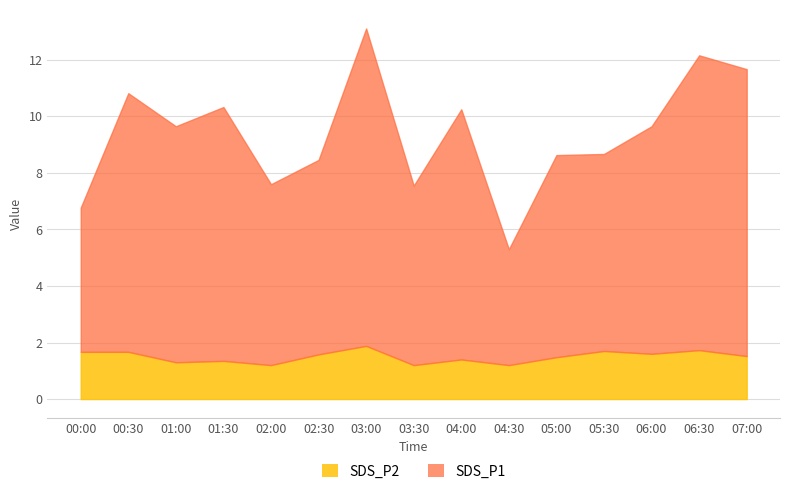

Reading left to right, extract all data points from this chart.

SDS_P1: 5.1	9.2	8.3	9.0	6.4	6.9	11.2	6.3	8.8	4.1	7.2	7.0	8.1	10.4	10.2
SDS_P2: 1.7	1.7	1.3	1.4	1.2	1.6	1.9	1.2	1.4	1.2	1.5	1.7	1.6	1.7	1.5